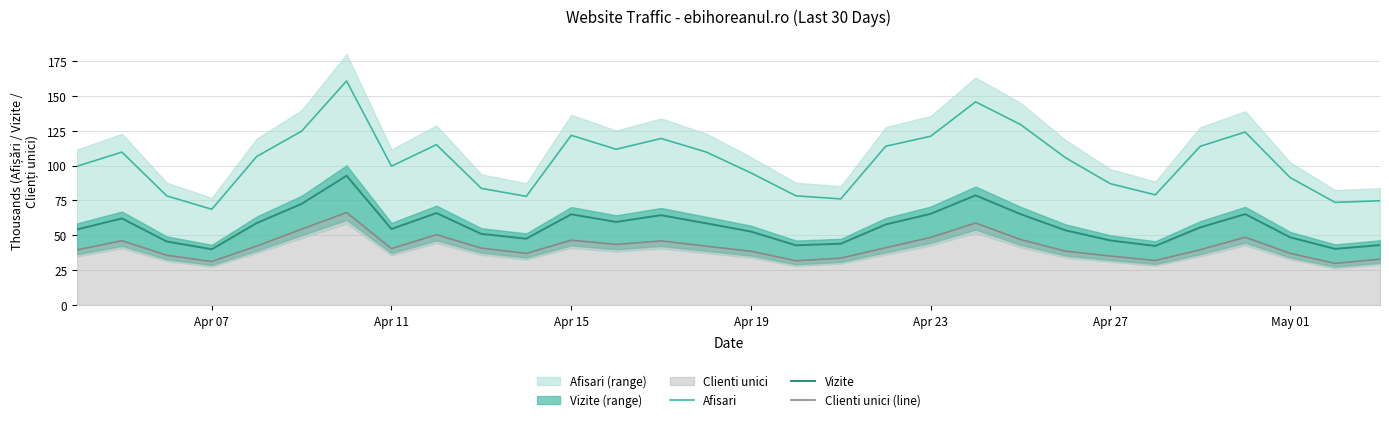

True or false: Clienti unici (line) and Vizite intersect in this chart.

False